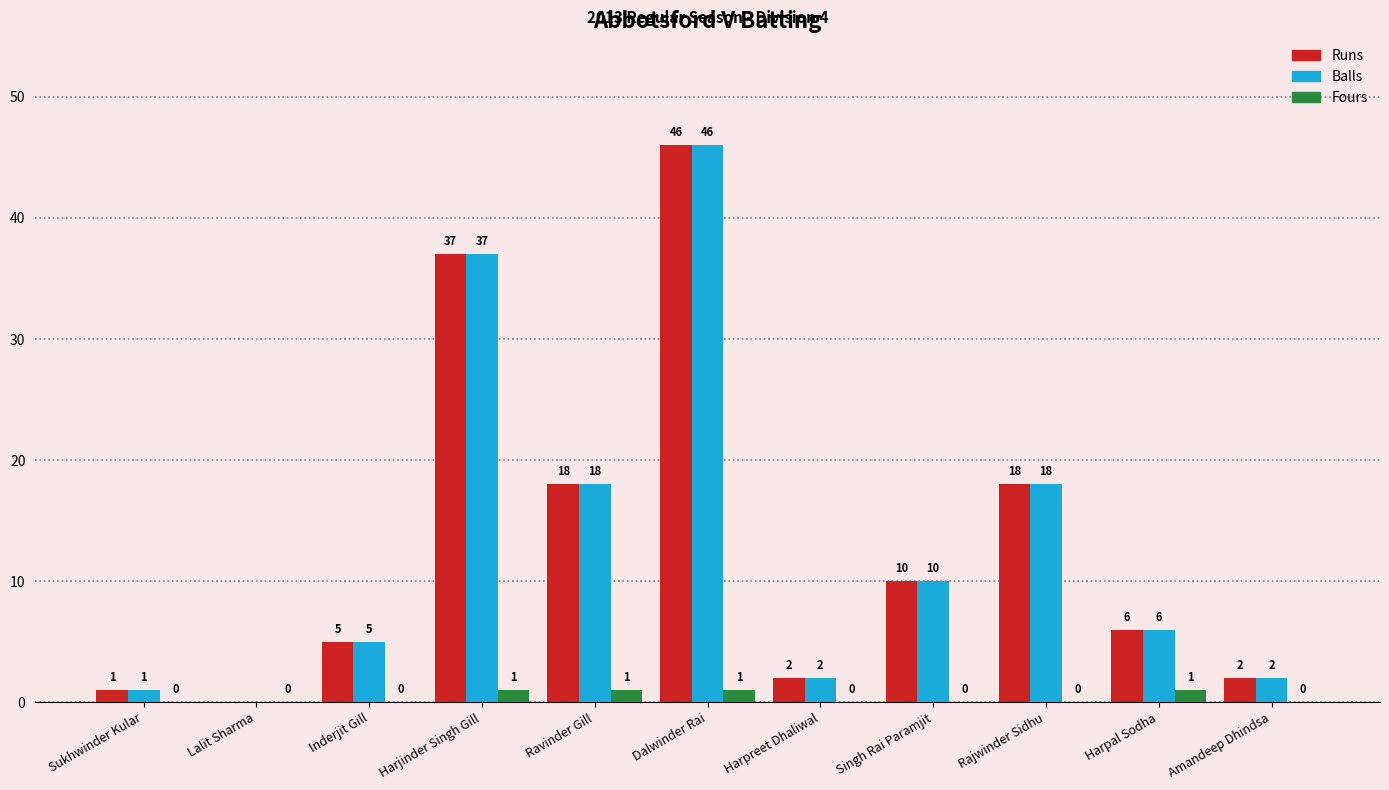

What is the difference between the Runs values at Dalwinder Rai and Harpal Sodha?

40